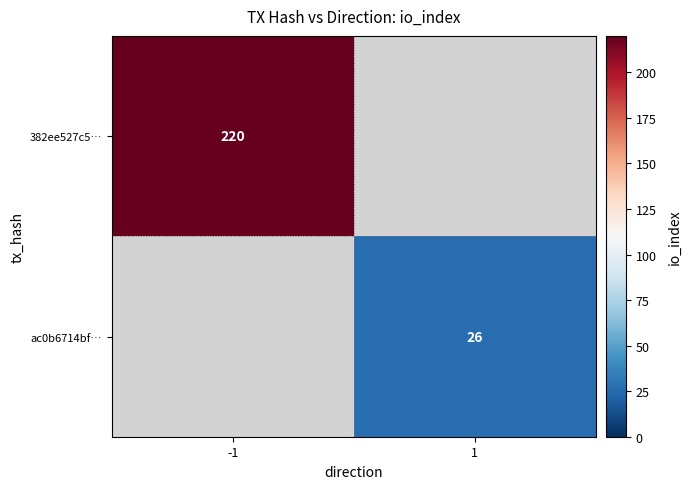

Is it true that 382ee527c5… equals 220 at -1?

True